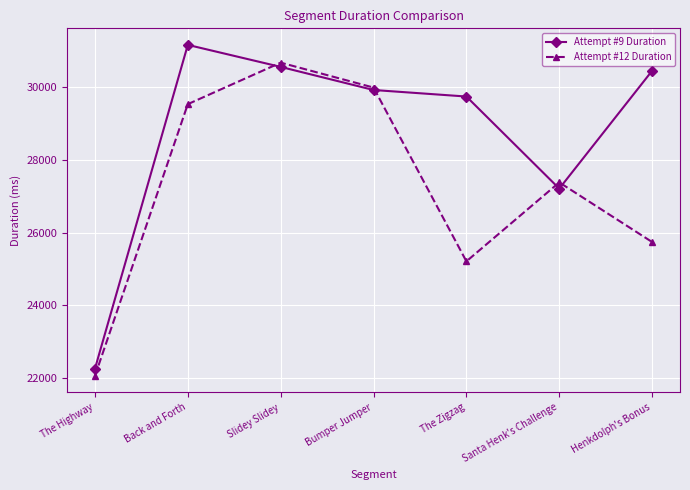

Which series changed the most between Back and Forth and Henkdolph's Bonus?

Attempt #12 Duration